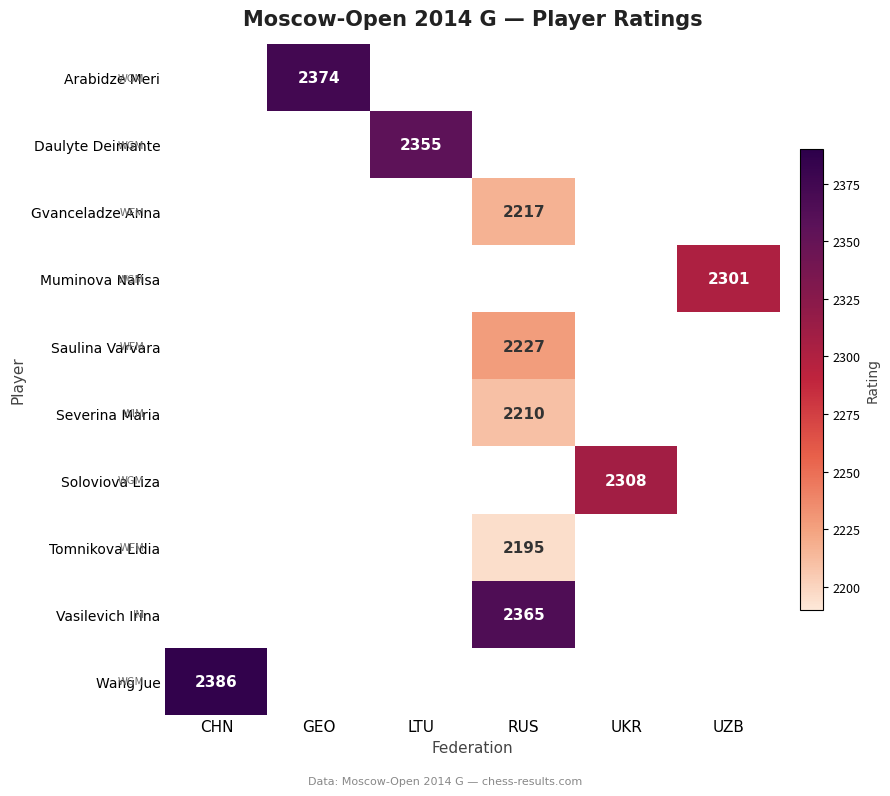

The value of Tomnikova Lidia at RUS is 3936. True or false?

False